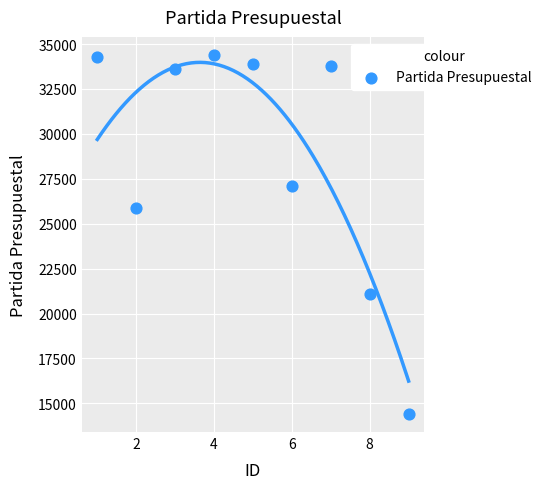

What is the average Y value?

28724